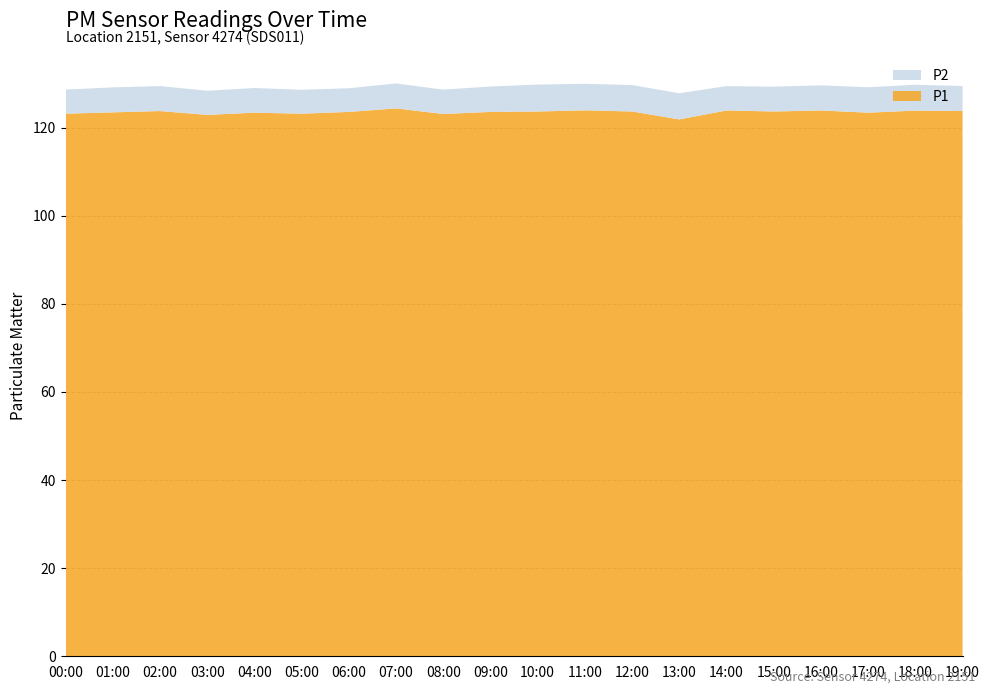

Reading right to left, transcribe all the data shown in this chart.

P1: 19:00=123.8	18:00=123.9	17:00=123.4	16:00=123.9	15:00=123.7	14:00=123.9	13:00=121.9	12:00=123.7	11:00=123.9	10:00=123.7	09:00=123.6	08:00=123.1	07:00=124.4	06:00=123.6	05:00=123.2	04:00=123.4	03:00=122.9	02:00=123.8	01:00=123.5	00:00=123.2
P2: 19:00=5.7	18:00=5.9	17:00=5.8	16:00=5.7	15:00=5.6	14:00=5.5	13:00=5.9	12:00=6.0	11:00=6.0	10:00=6.1	09:00=5.8	08:00=5.5	07:00=5.7	06:00=5.4	05:00=5.4	04:00=5.6	03:00=5.5	02:00=5.7	01:00=5.7	00:00=5.5